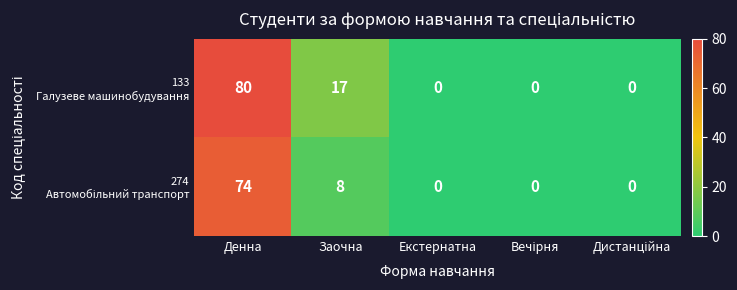

At which category is the sum across all series the highest?

Денна